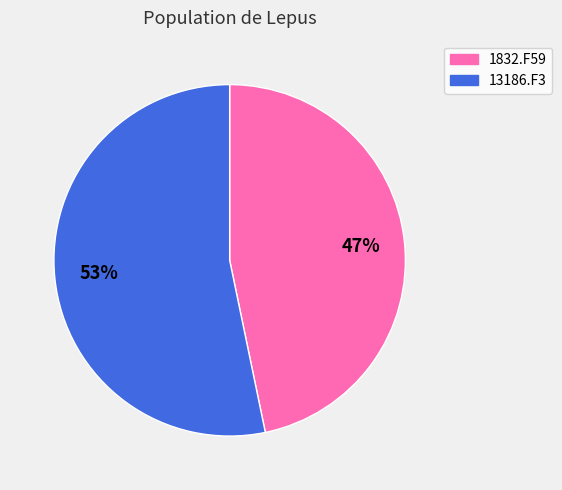

What percentage is the 1832.F59 slice, to the nearest percent?

47%